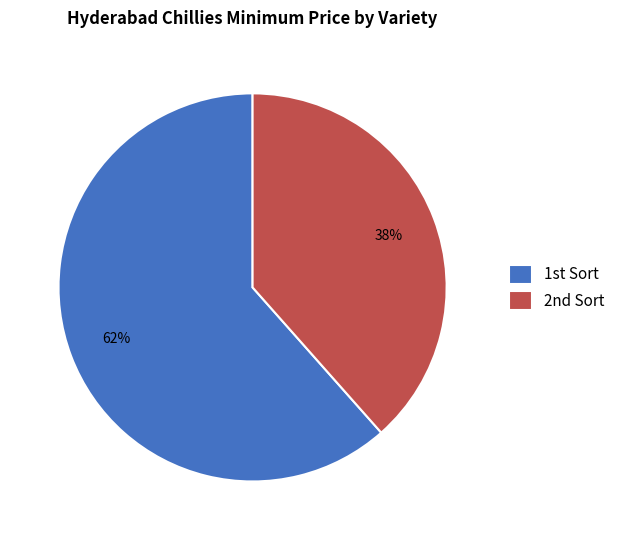

Count the number of slices in the pie.

2